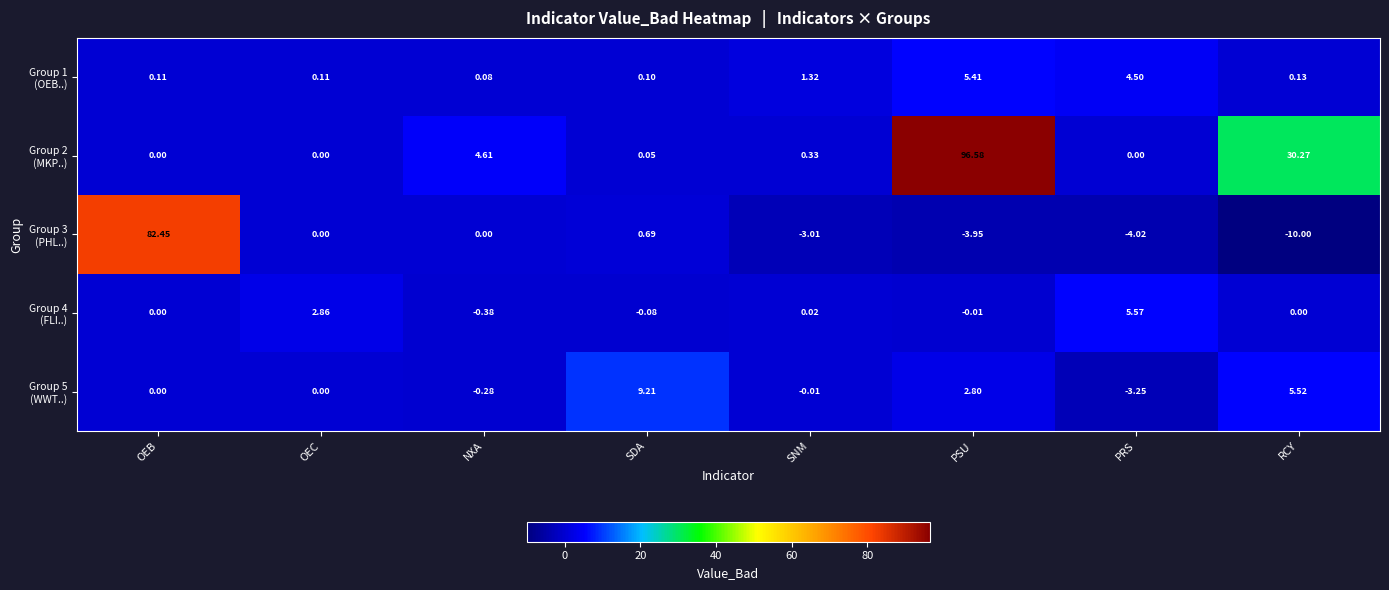

Which label corresponds to the smallest value in the chart?

RCY